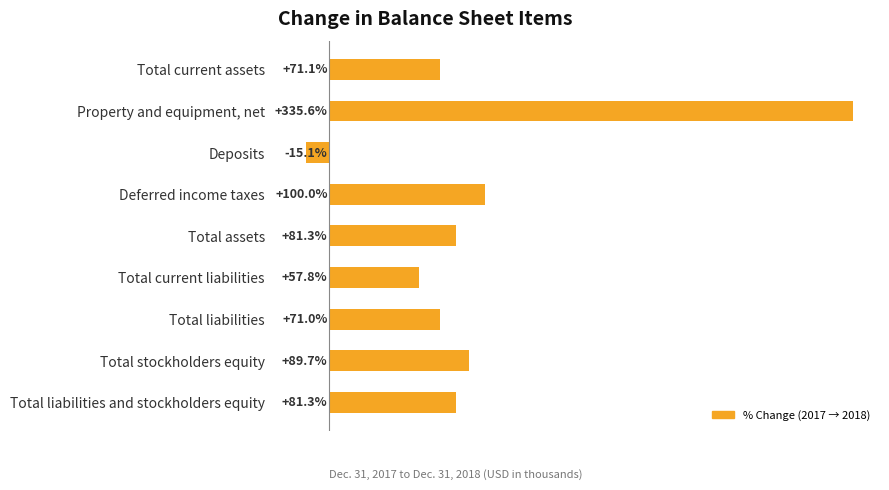

What is the label of the 9th bar from the bottom?

Total current assets